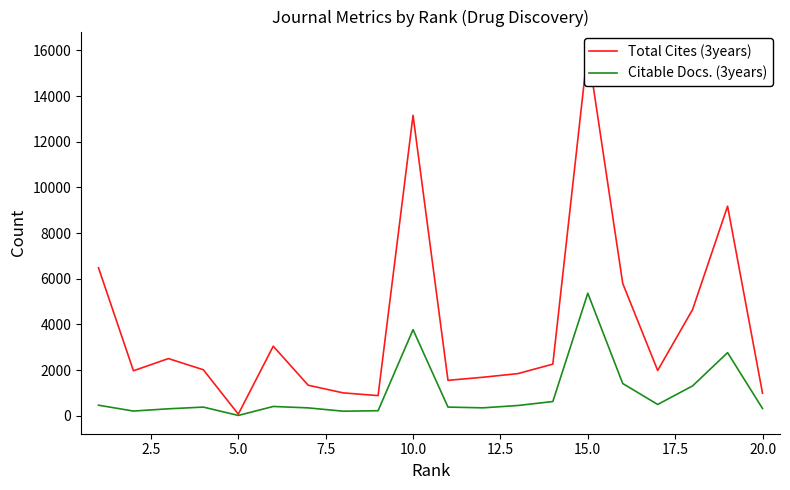

How many values in the Total Cites (3years) series exceed 2017?

9